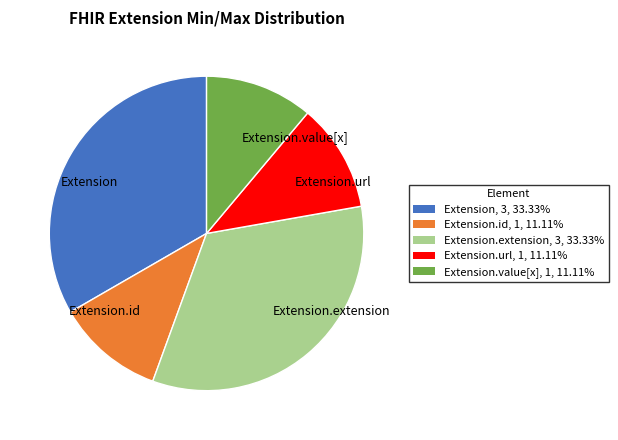

Which has a higher value, Extension.extension or Extension.value[x]?

Extension.extension